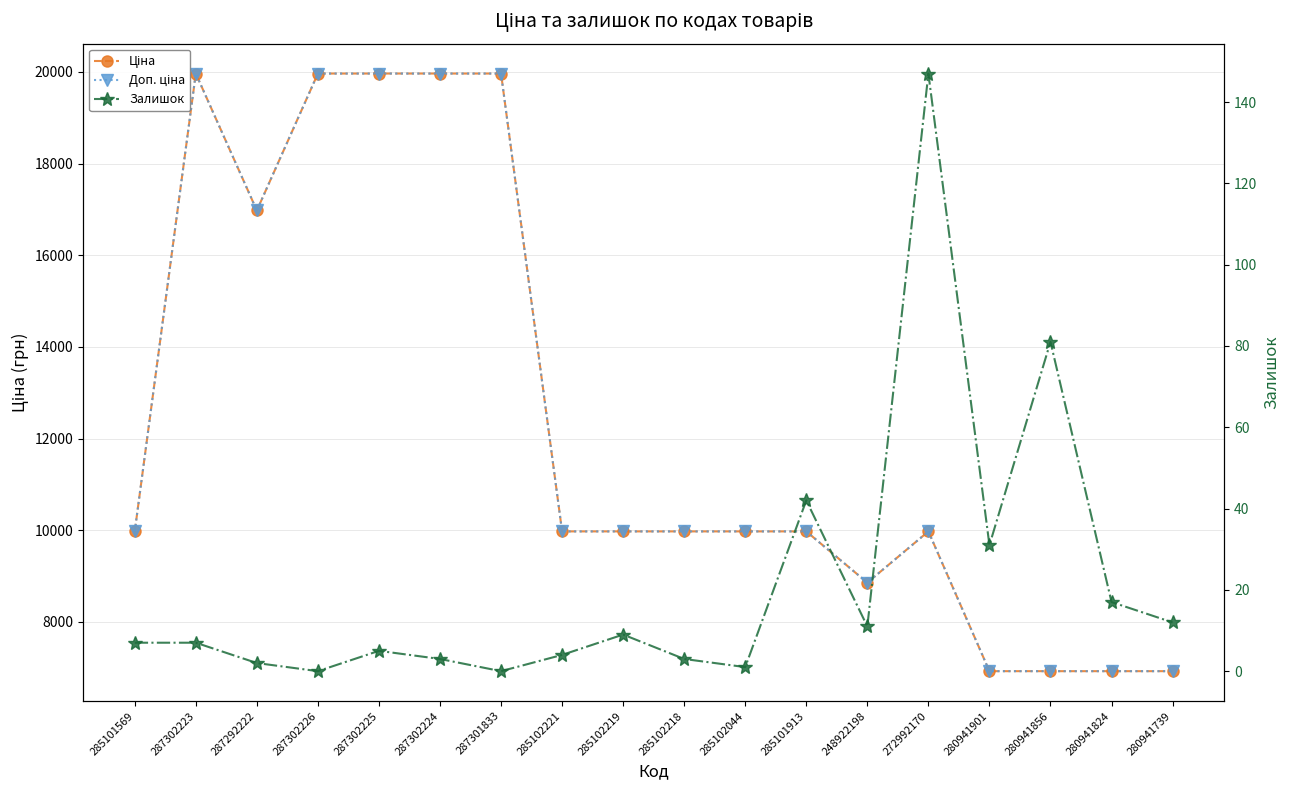

Reading left to right, list all the values displayed in this chart.

Ціна: 9975.0	19964.2	16976.3	19964.2	19964.2	19964.2	19964.2	9975.0	9975.0	9975.0	9975.0	9975.0	8856.7	9975.0	6925.7	6925.7	6925.7	6925.7
Доп. ціна: 9975.0	19964.2	16976.3	19964.2	19964.2	19964.2	19964.2	9975.0	9975.0	9975.0	9975.0	9975.0	8856.7	9975.0	6925.7	6925.7	6925.7	6925.7
Залишок: 7.0	7.0	2.0	0.0	5.0	3.0	0.0	4.0	9.0	3.0	1.0	42.0	11.0	147.0	31.0	81.0	17.0	12.0